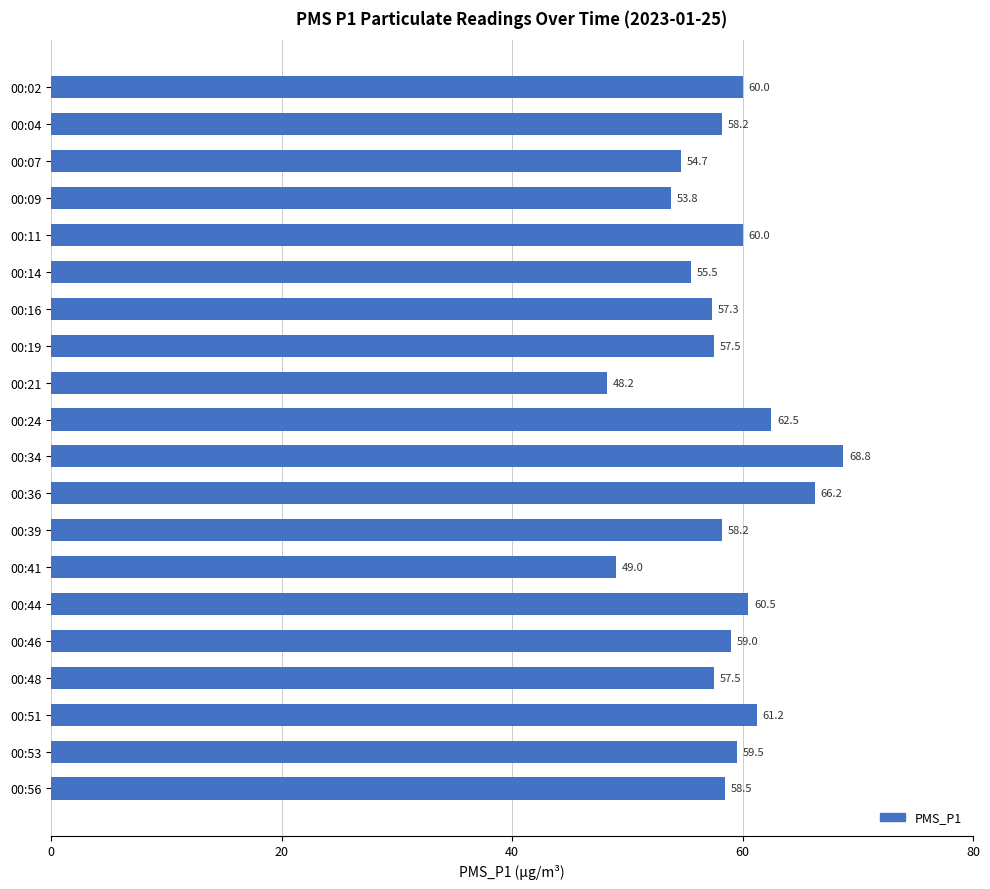

True or false: the data shows 22.5 at 00:24.

False